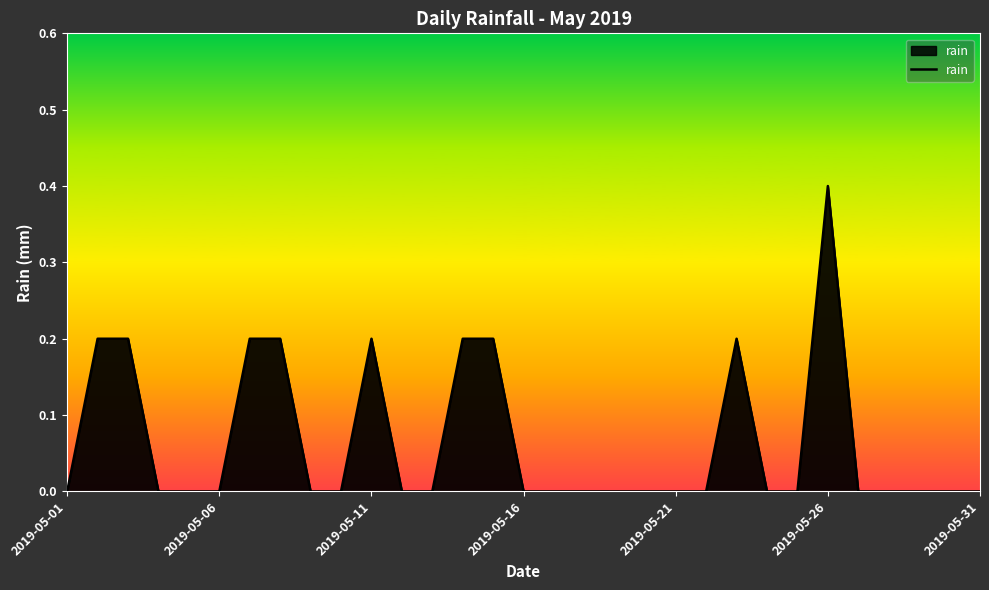

What is the difference between the maximum and minimum values?

0.4